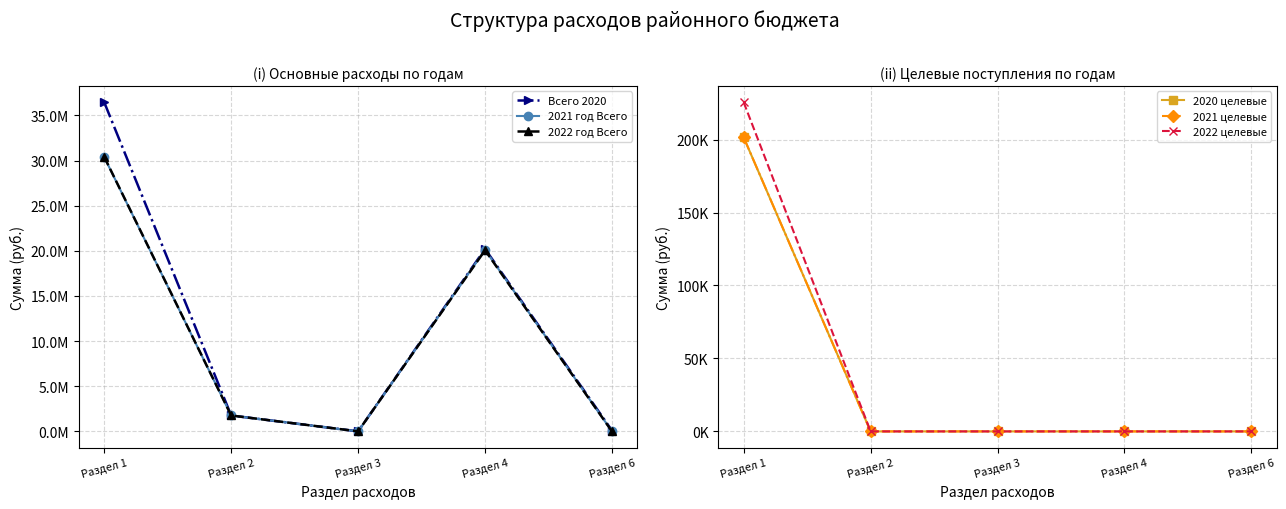

What value does the 2022 целевые series have at Раздел 1?

225528.5